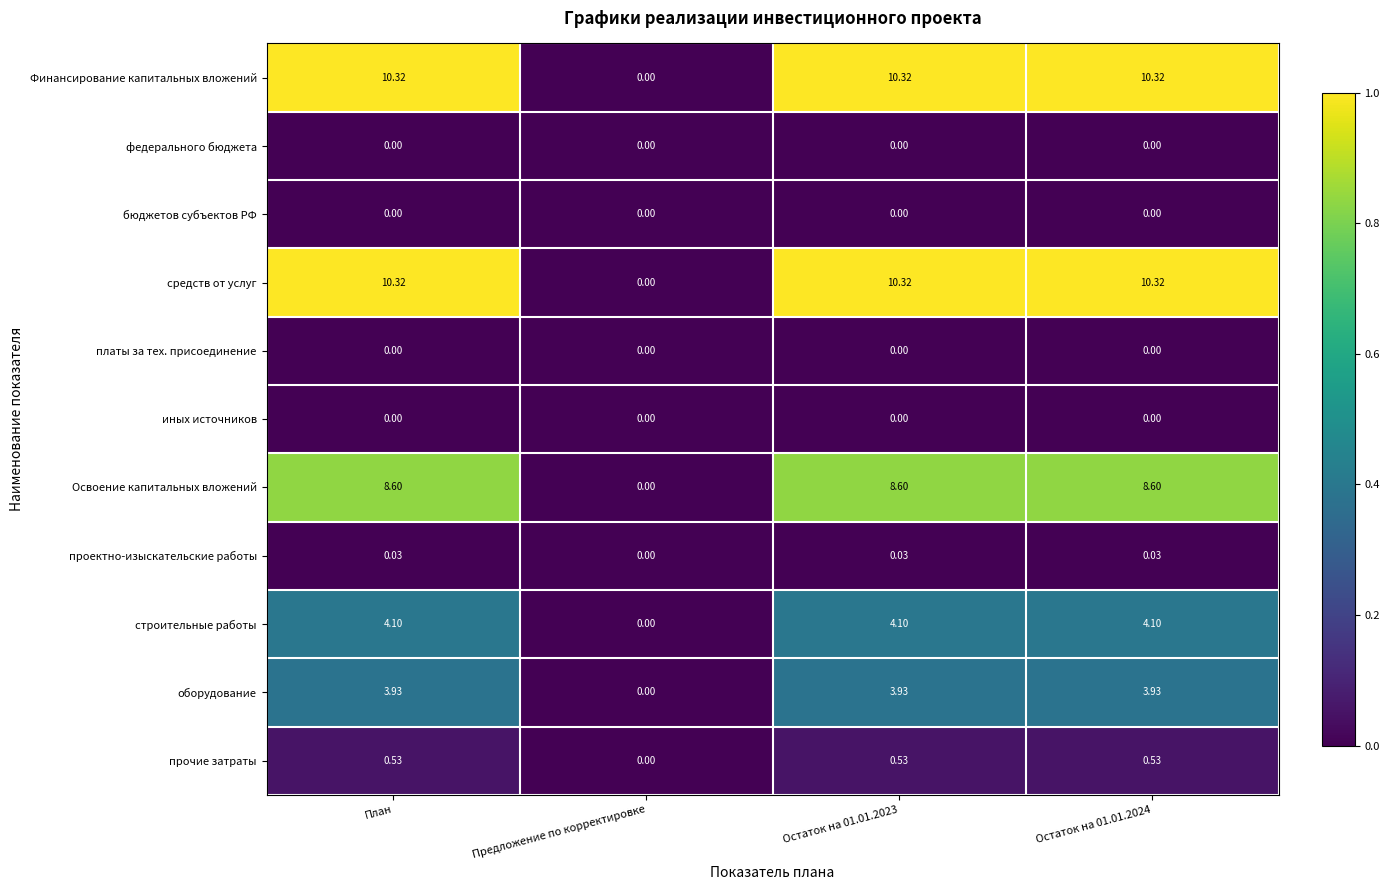

At which label does оборудование first exceed 3?

План